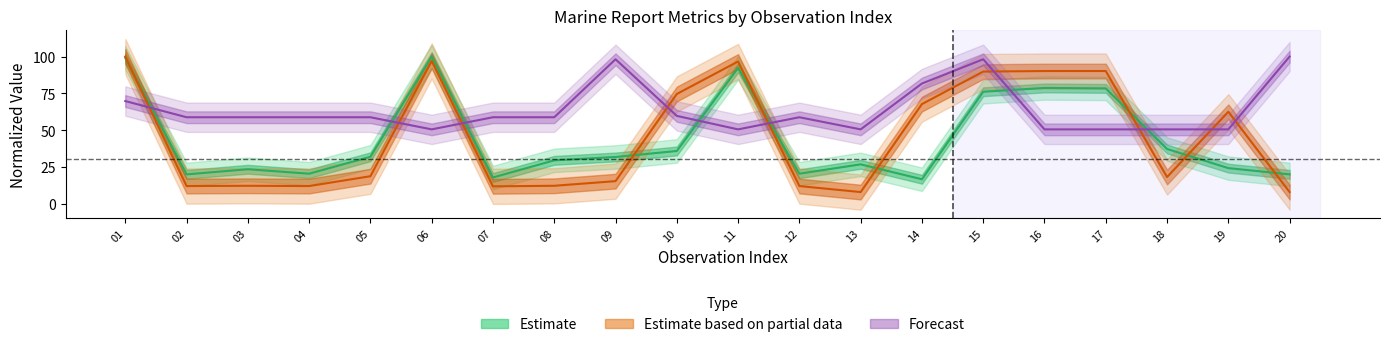

Is it true that RPT_LEN equals 50.5 at 16?

True